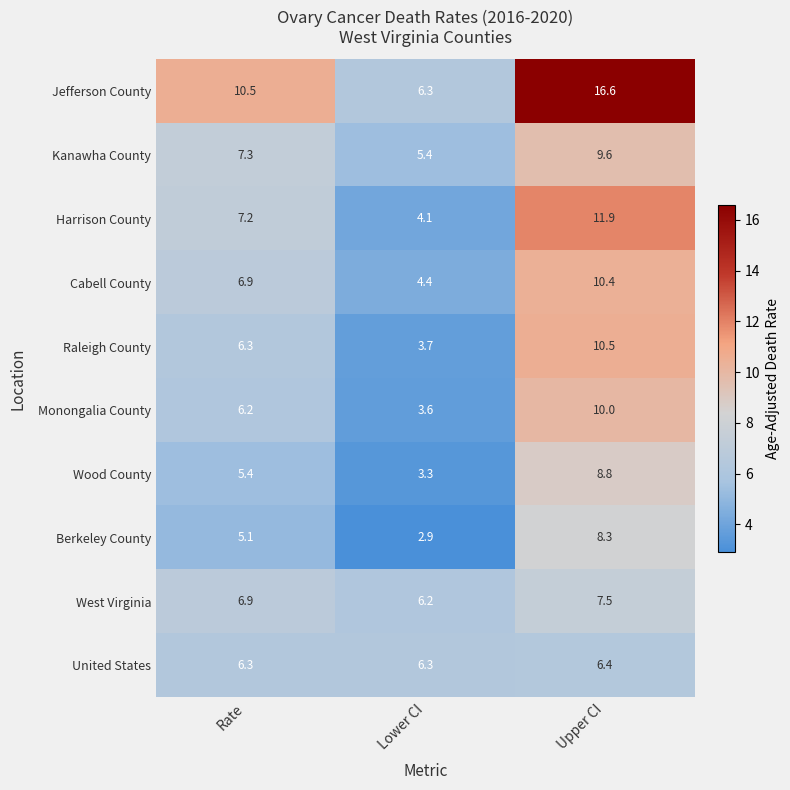

Which series has the largest range (max minus min)?

Jefferson County